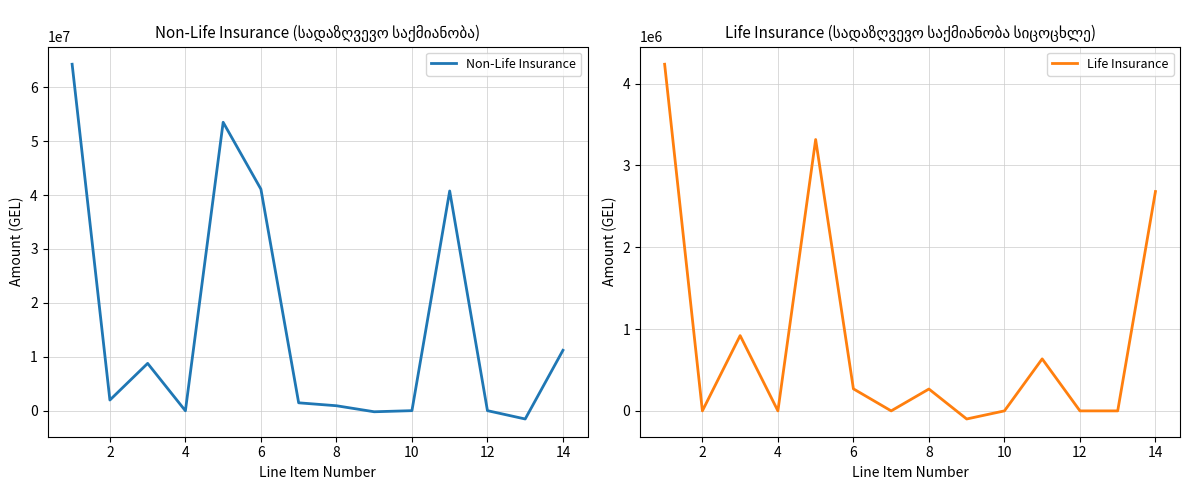

What is the lowest value of the Life Insurance series?

-99000.0